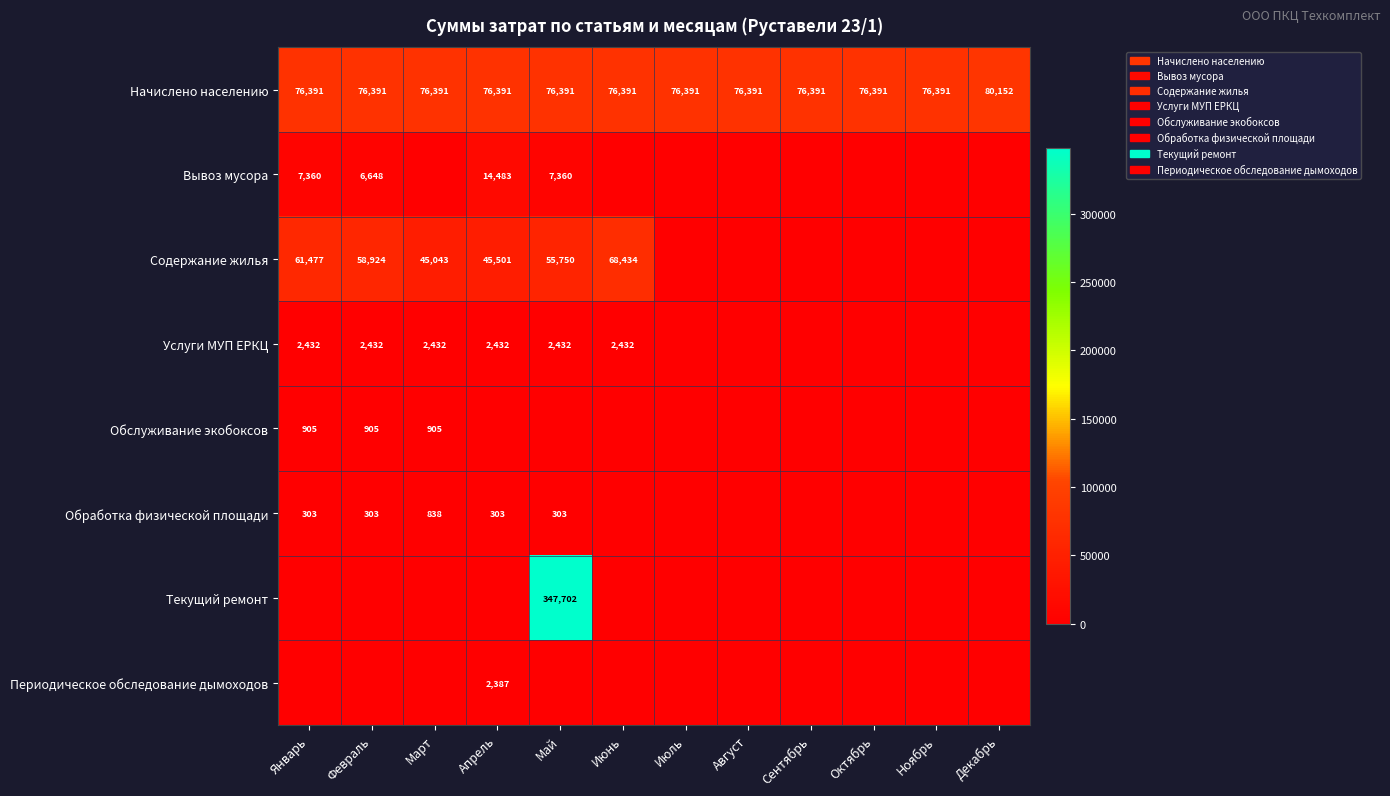

What is the sum of all Начислено населению values?

920453